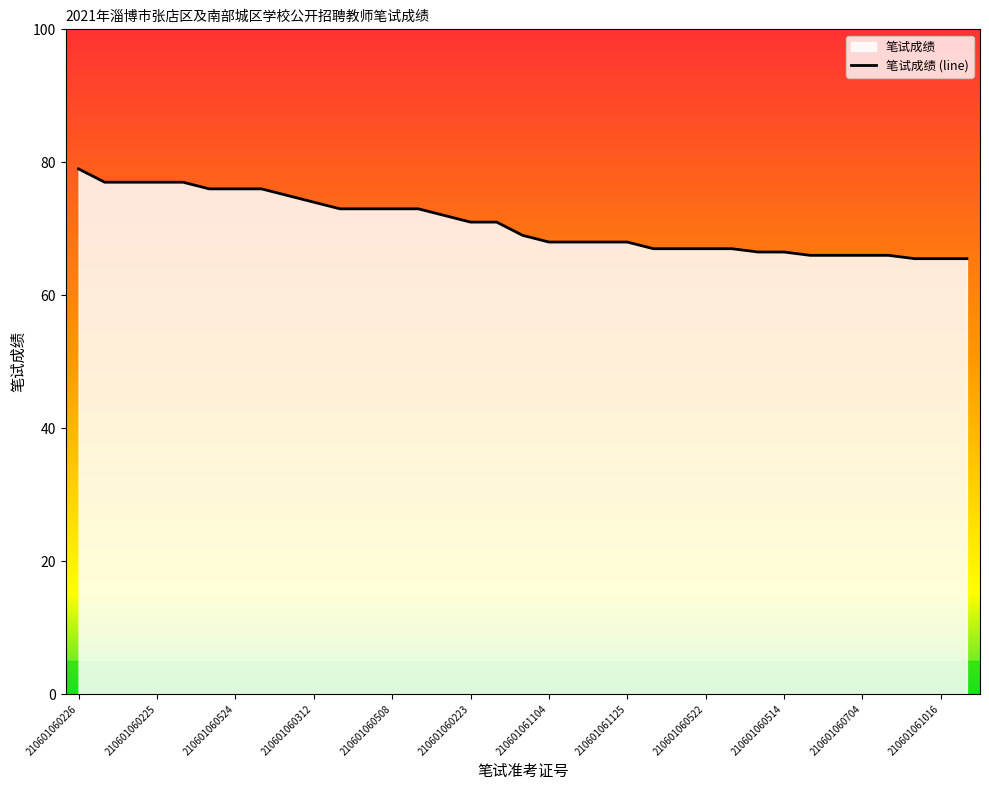

Approximately how many times larger is the value at 210601060704 compared to 210601060508?

0.9